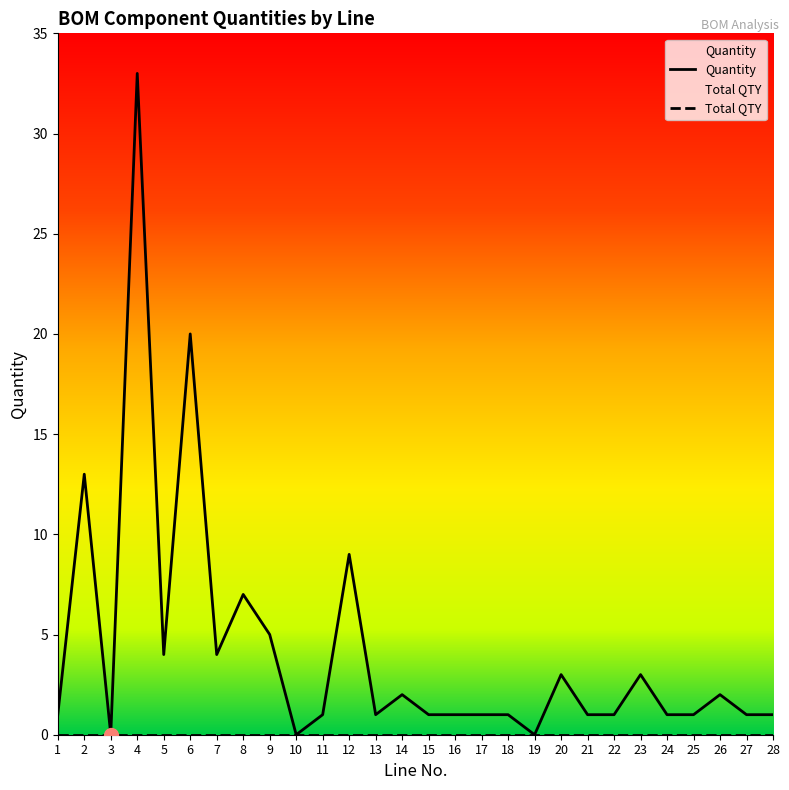

How many data points does each series have?

28